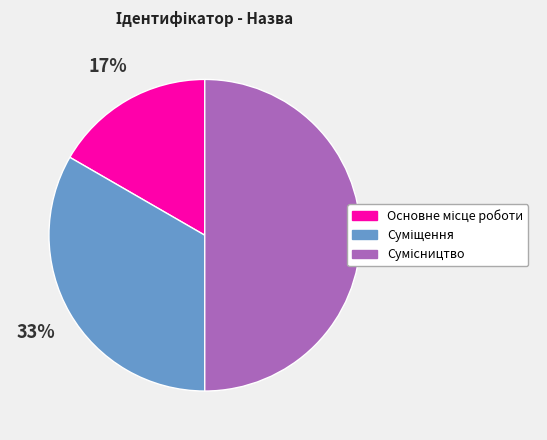

To the nearest percent, what is the average slice percentage?

33%